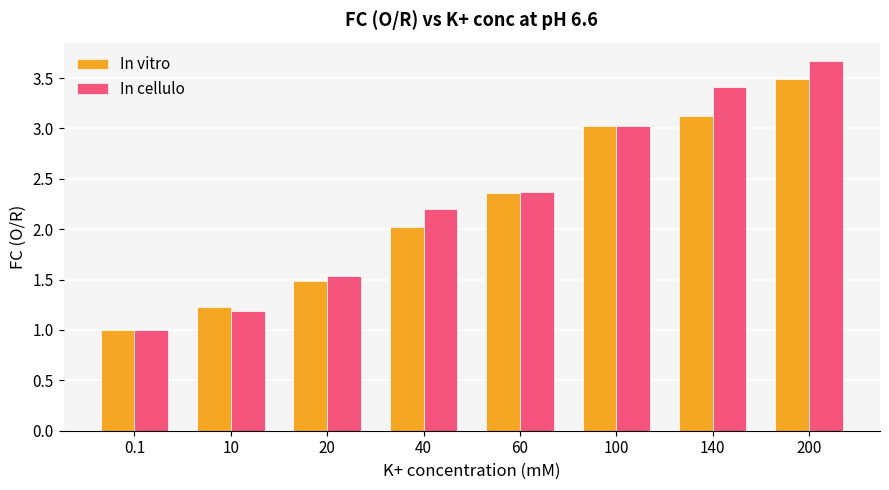

Between 20 and 100, which series saw the biggest shift?

In vitro